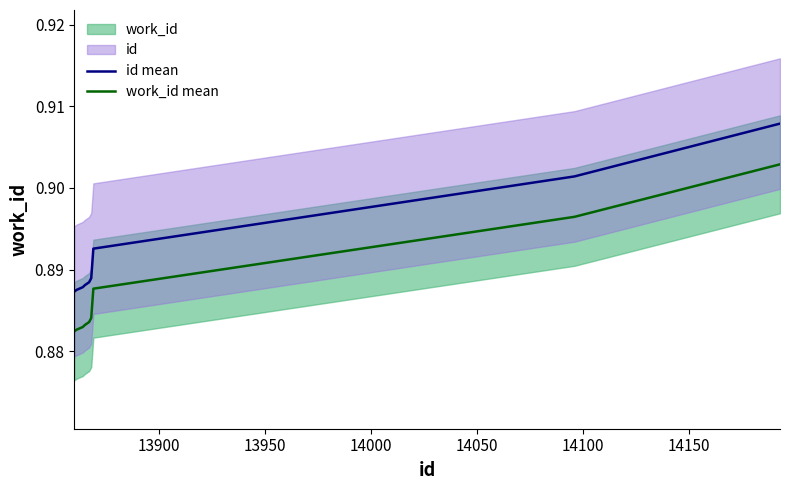

True or false: work_id mean and id mean intersect in this chart.

False